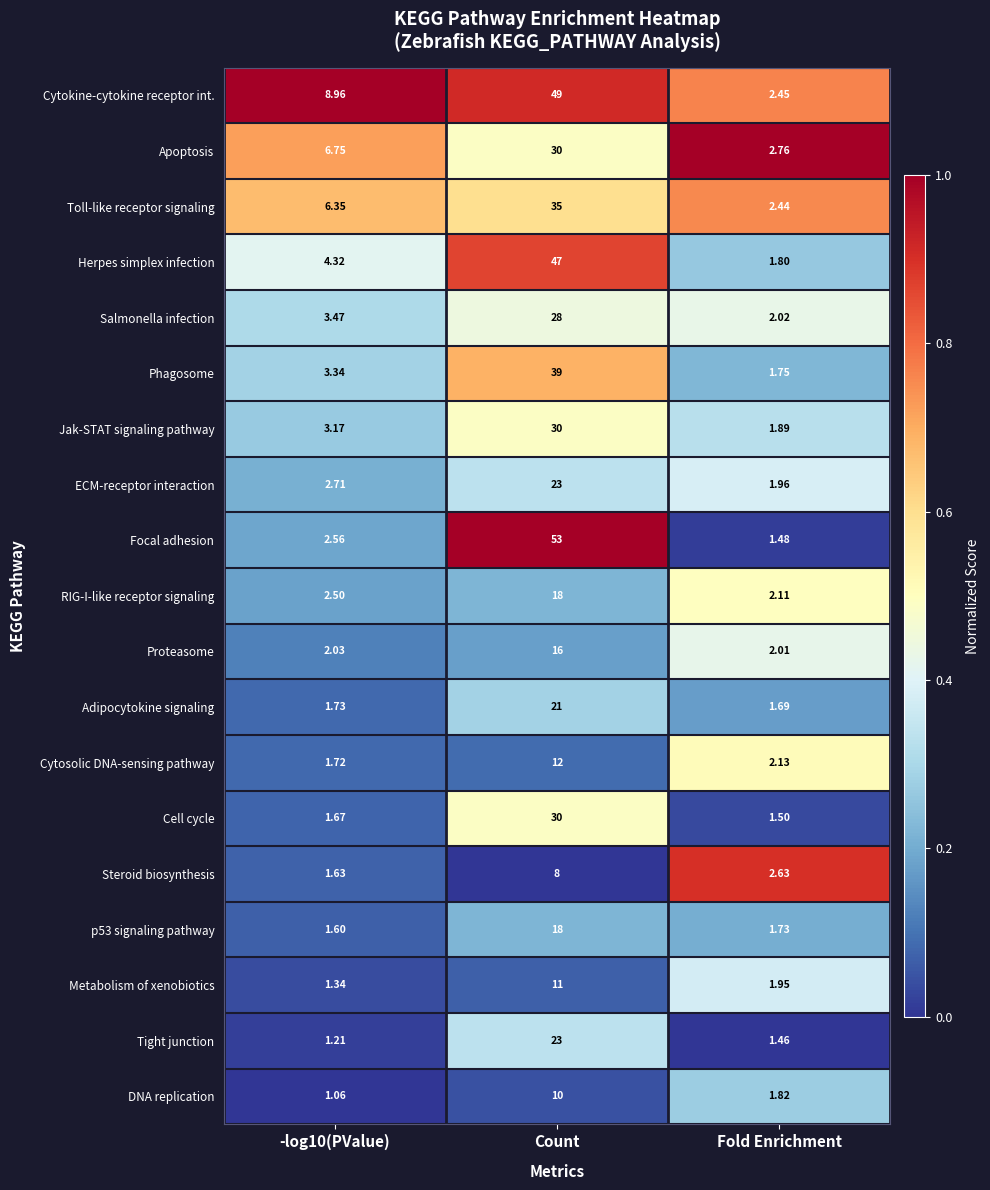

At which label is Tight junction closest to 12?

Fold Enrichment